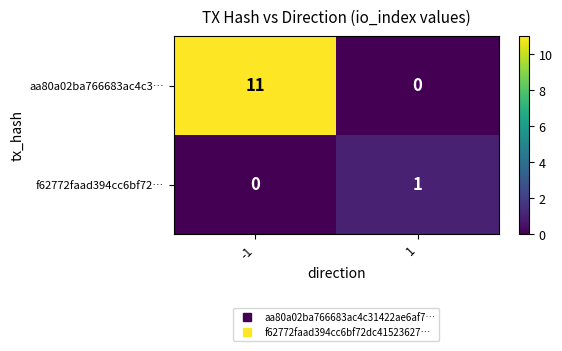

What is the difference between the highest and lowest values at -1?

11